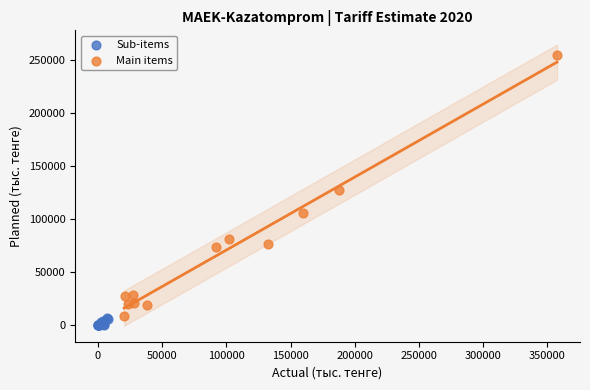

Which series contains the highest Y value?

Main items